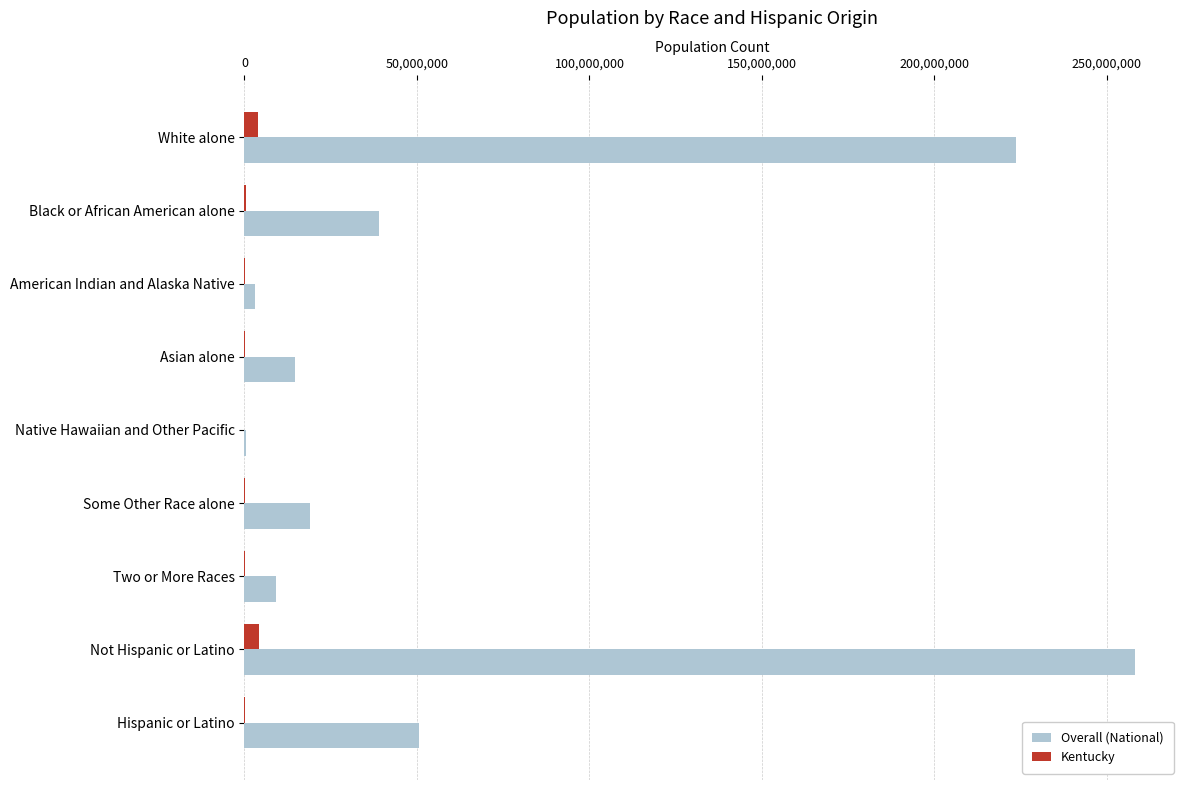

At which category does the chart reach its peak across all series?

Not Hispanic or Latino